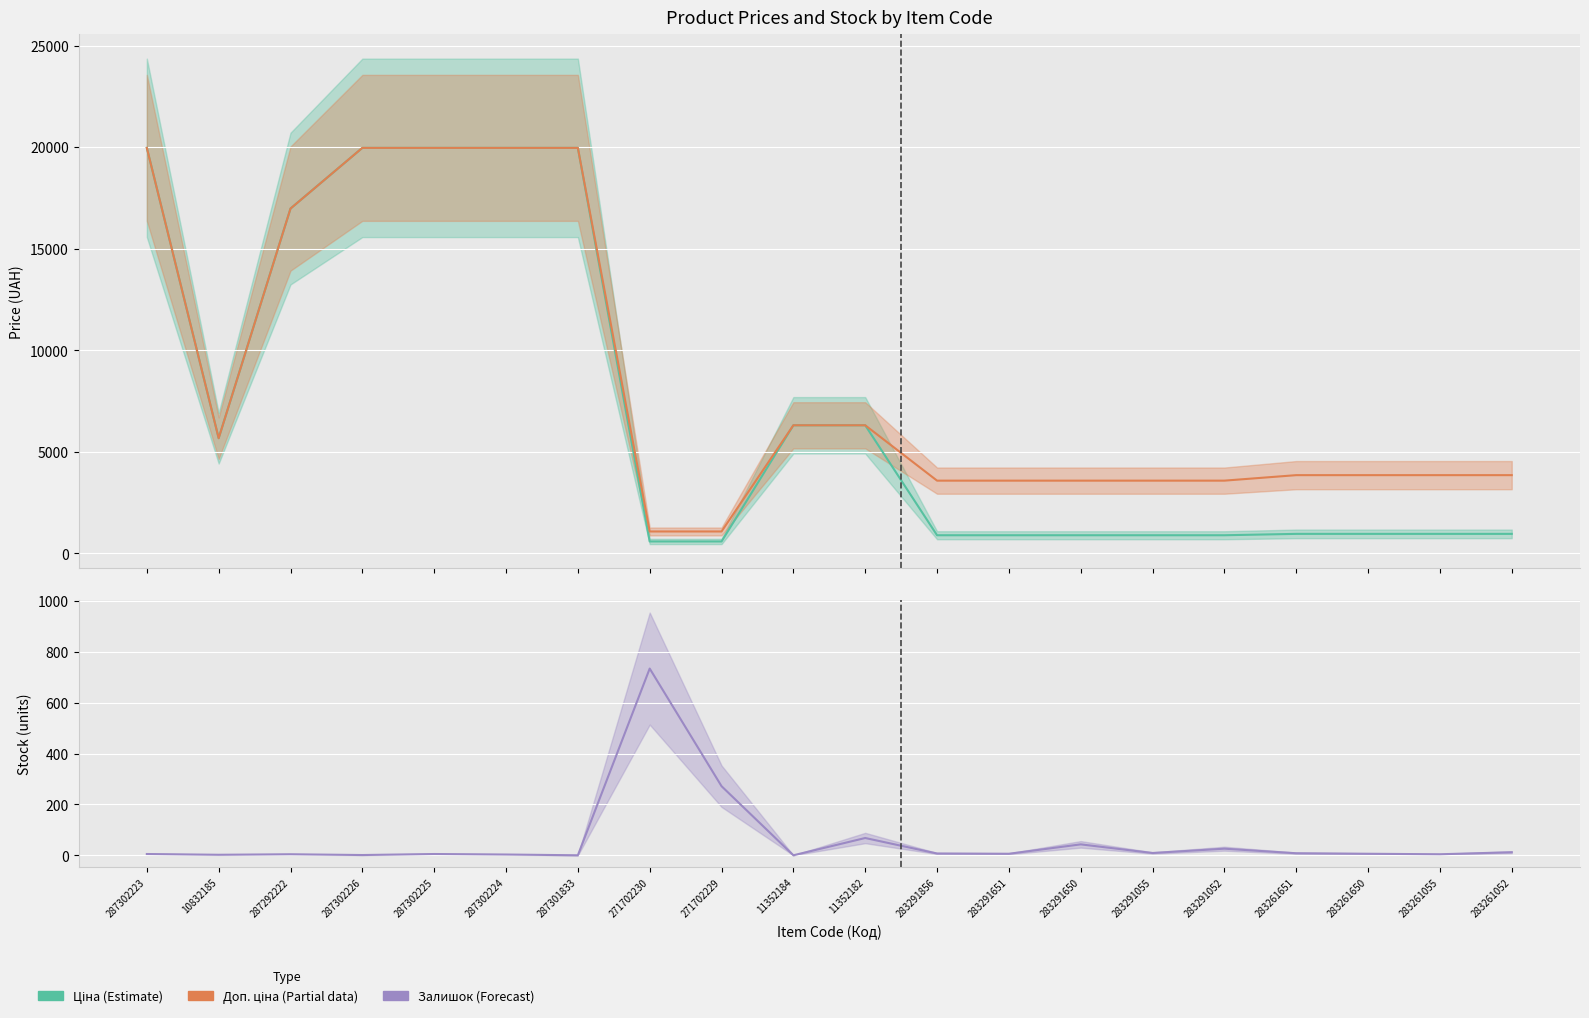

True or false: Доп. ціна has a value of 19964.2 at 287302226.

True